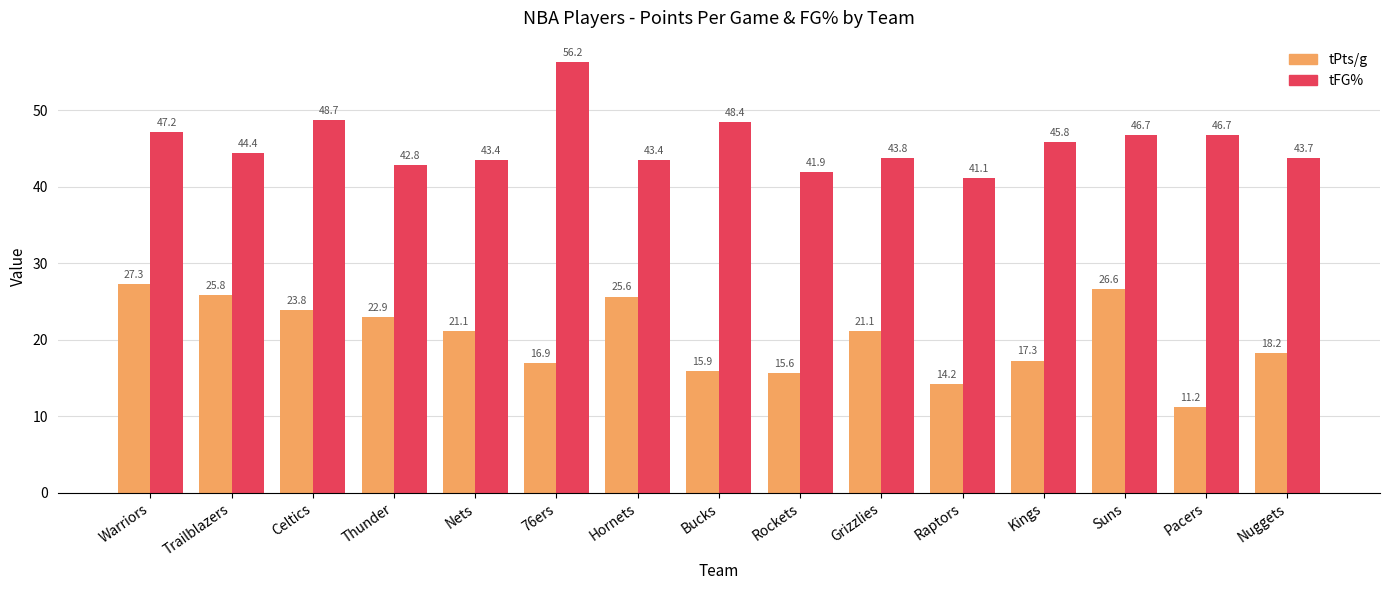

What is the label of the 7th bar from the right?

Rockets